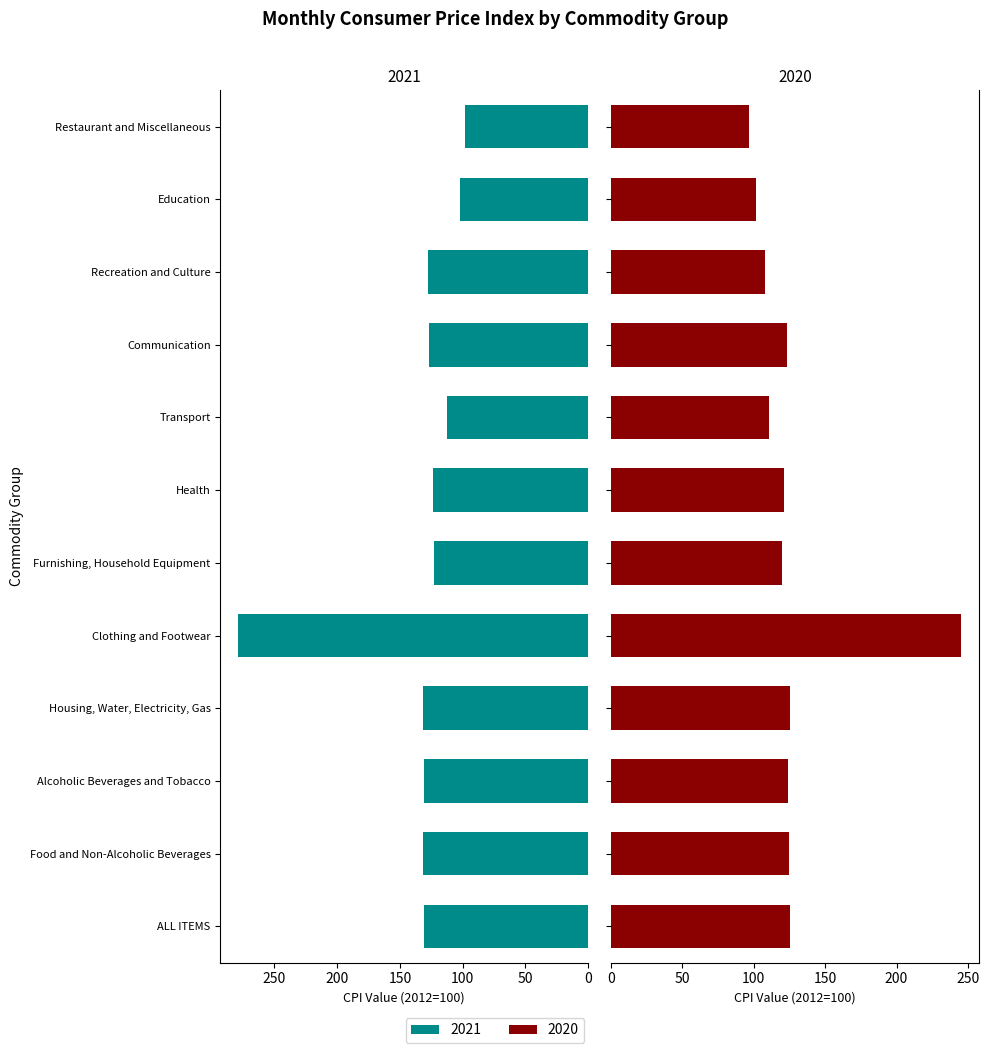

What is the label of the 3rd bar from the left?

Alcoholic Beverages and Tobacco